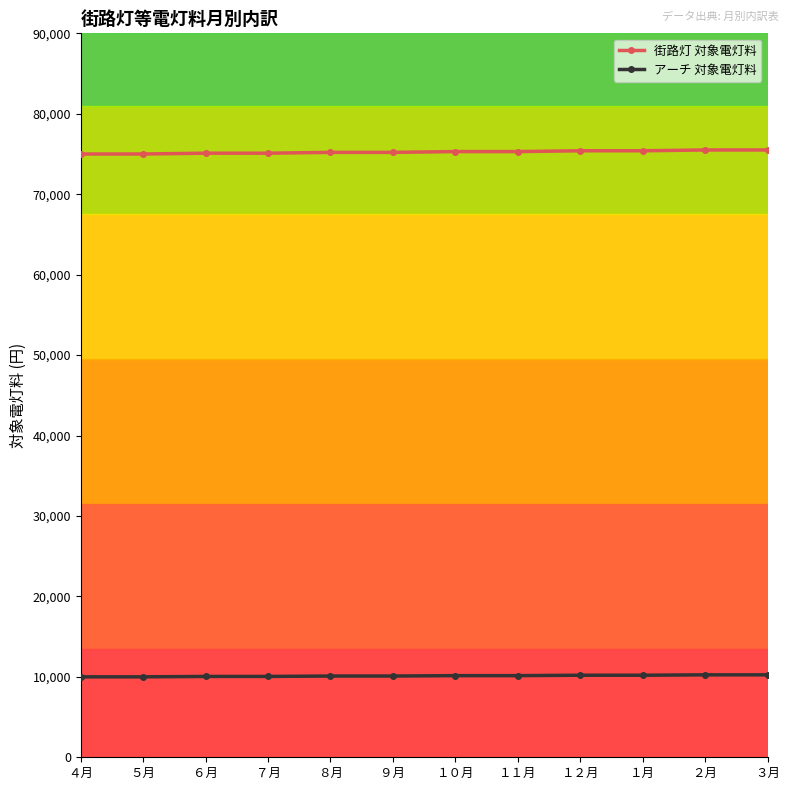

What is the label of the 5th point from the left?

８月